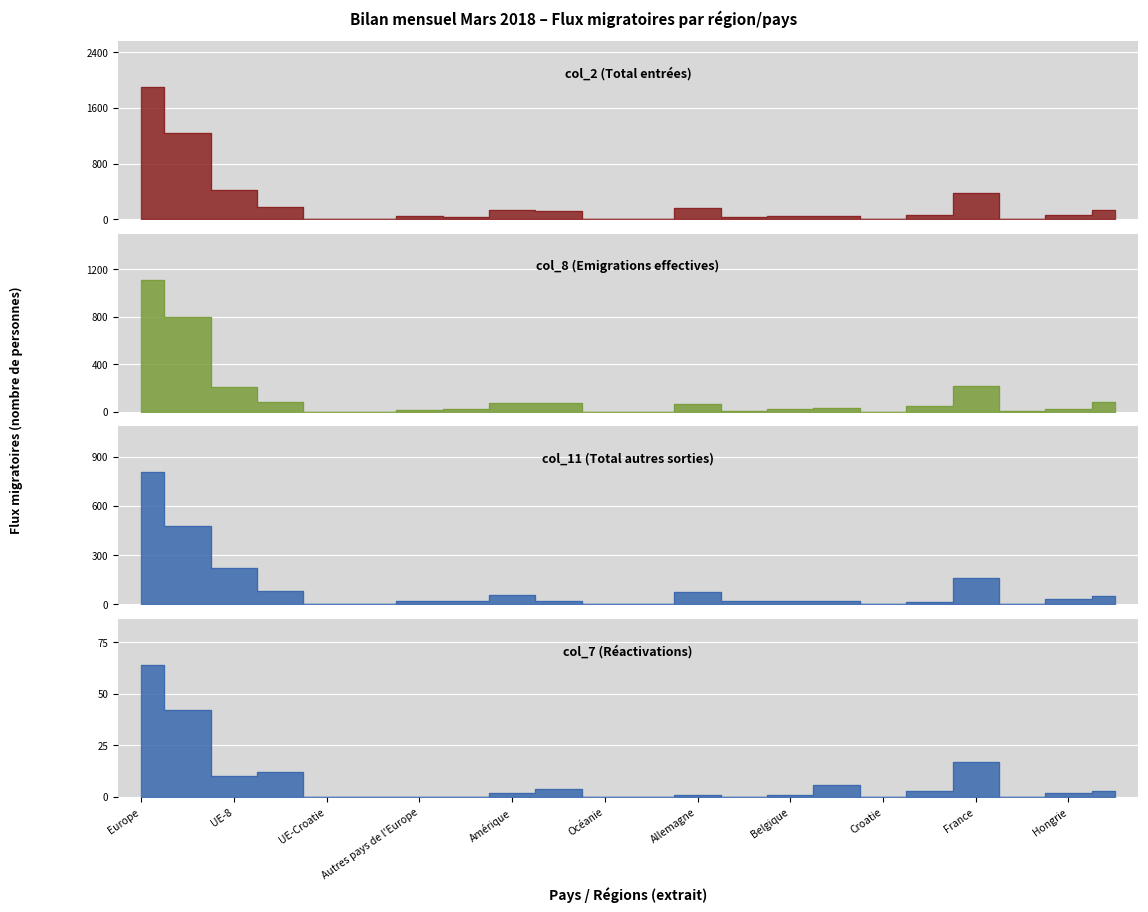

At which label does col_2 (Total entrées) reach its peak?

Europe